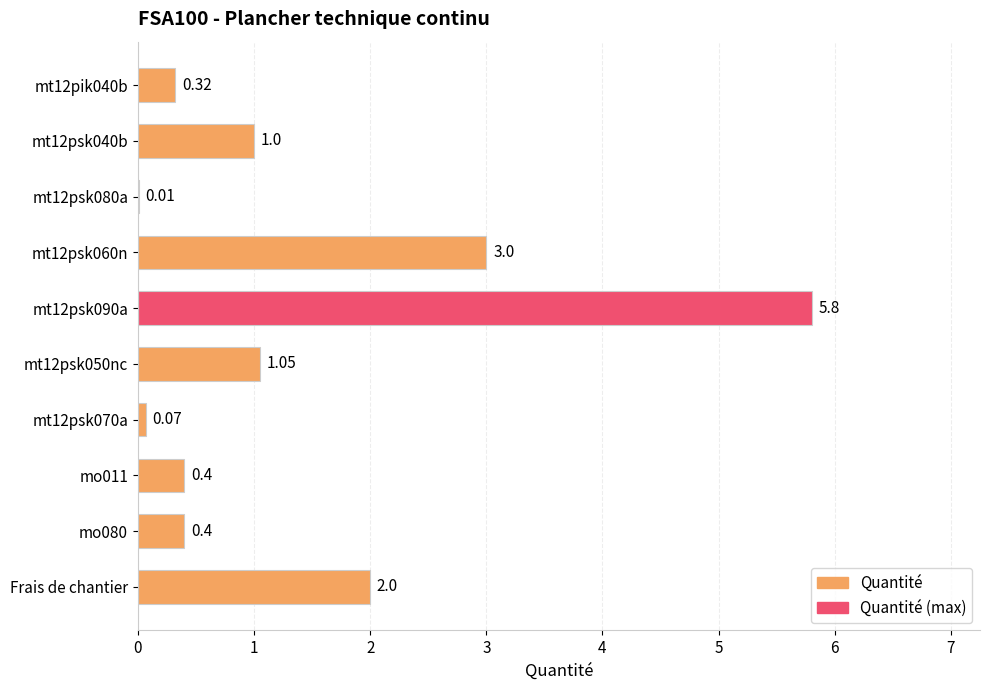

At which label is the value closest to 2?

Frais de chantier